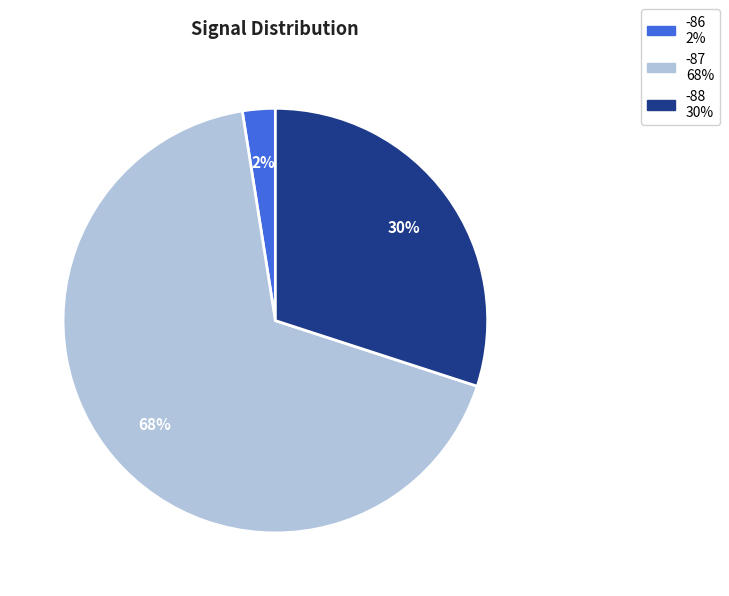

To the nearest percent, what is the average slice percentage?

33%